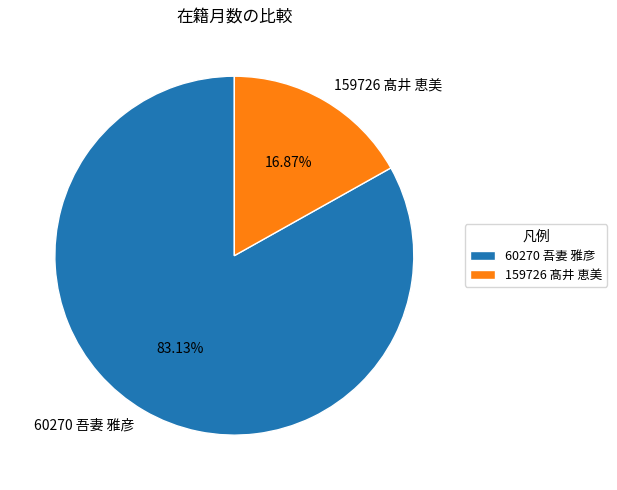

Combined, what portion of the pie is 159726 髙井 恵美 and 60270 吾妻 雅彦?

100.0%